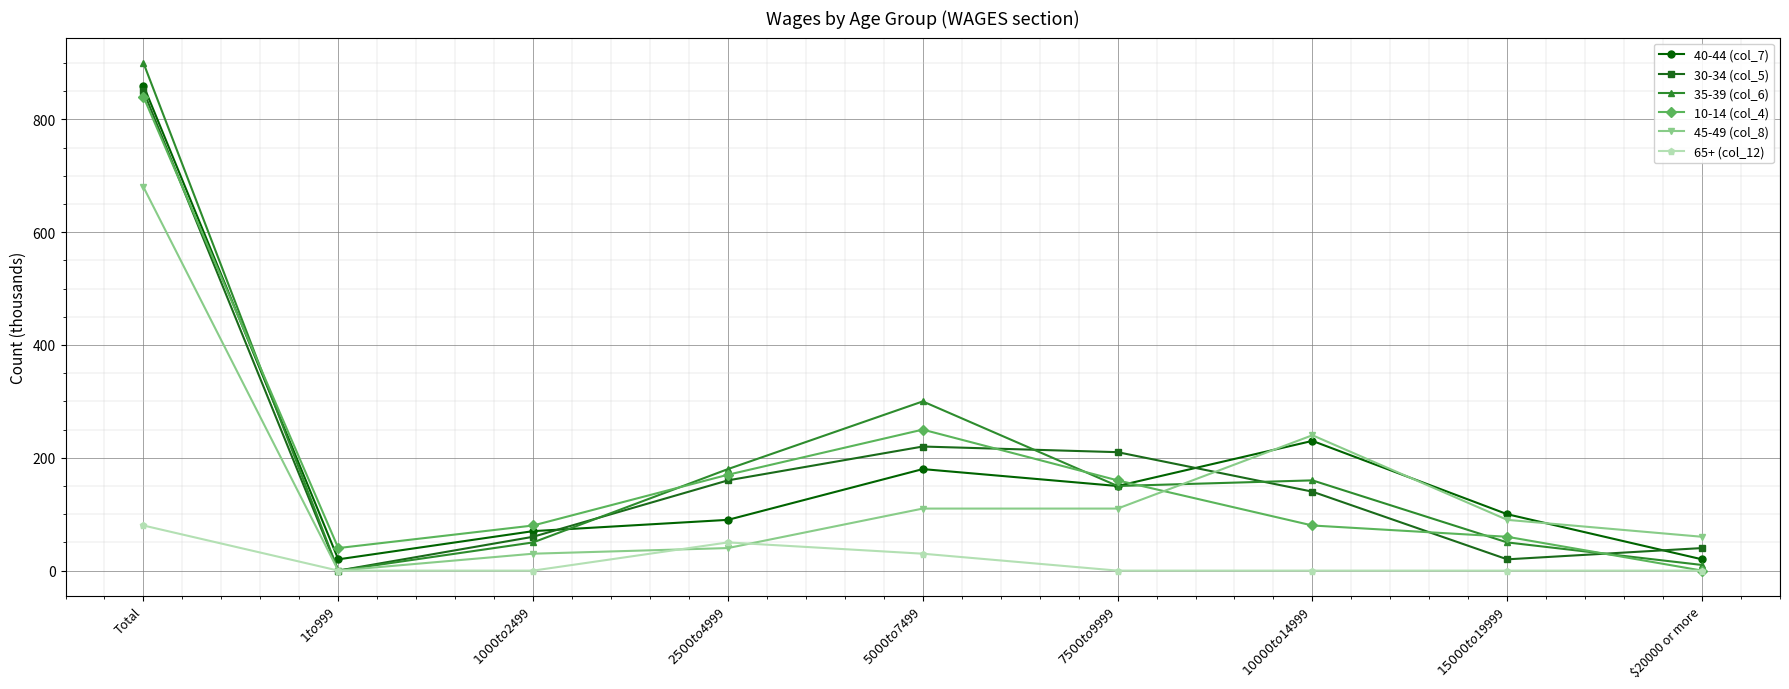

Which series has the largest total across all categories?

35-39 (col_6)